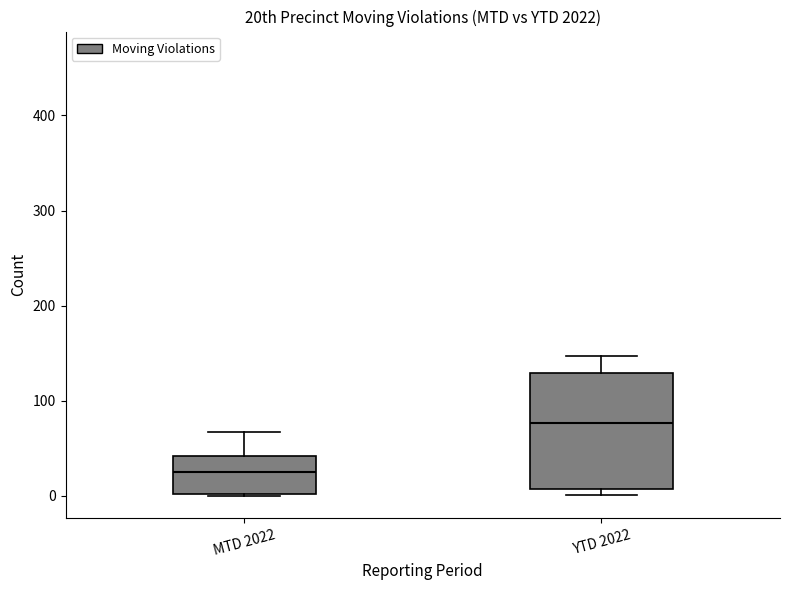

Which box is the tallest, from its lower edge to its upper edge?

YTD 2022